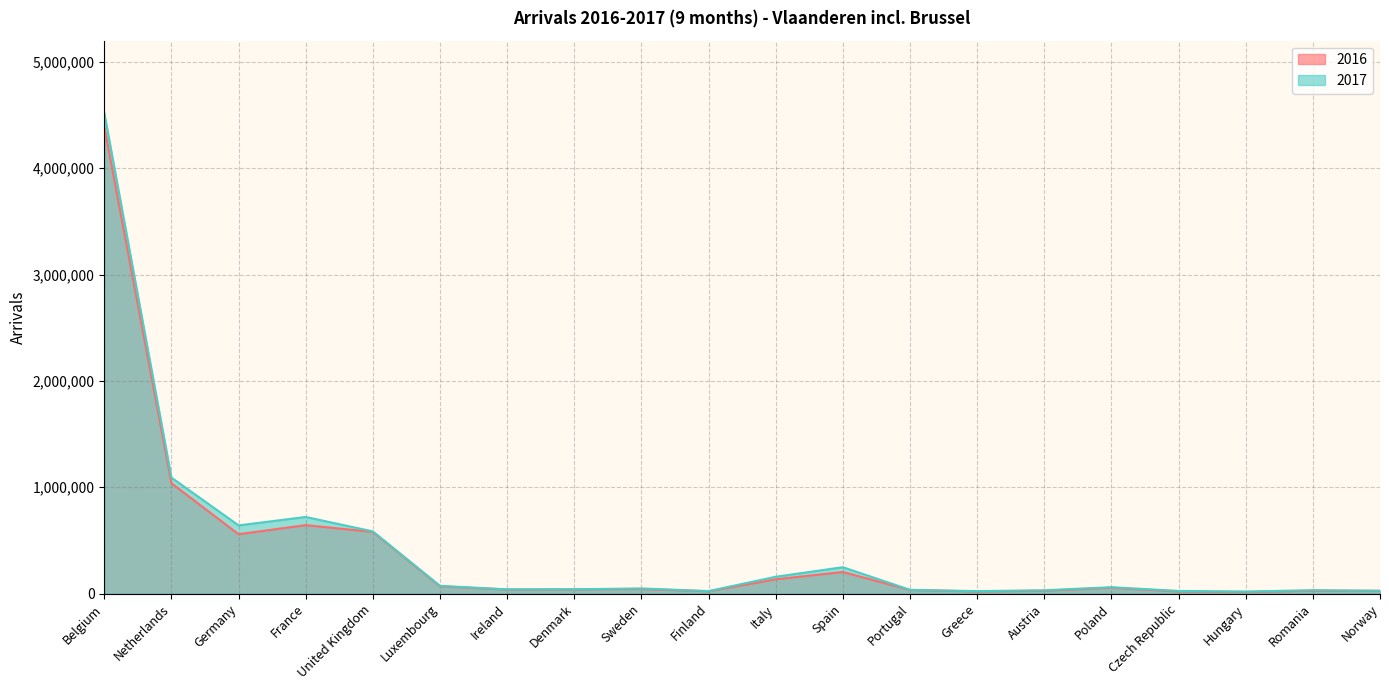

At how many categories does at least one series exceed 2936914?

1